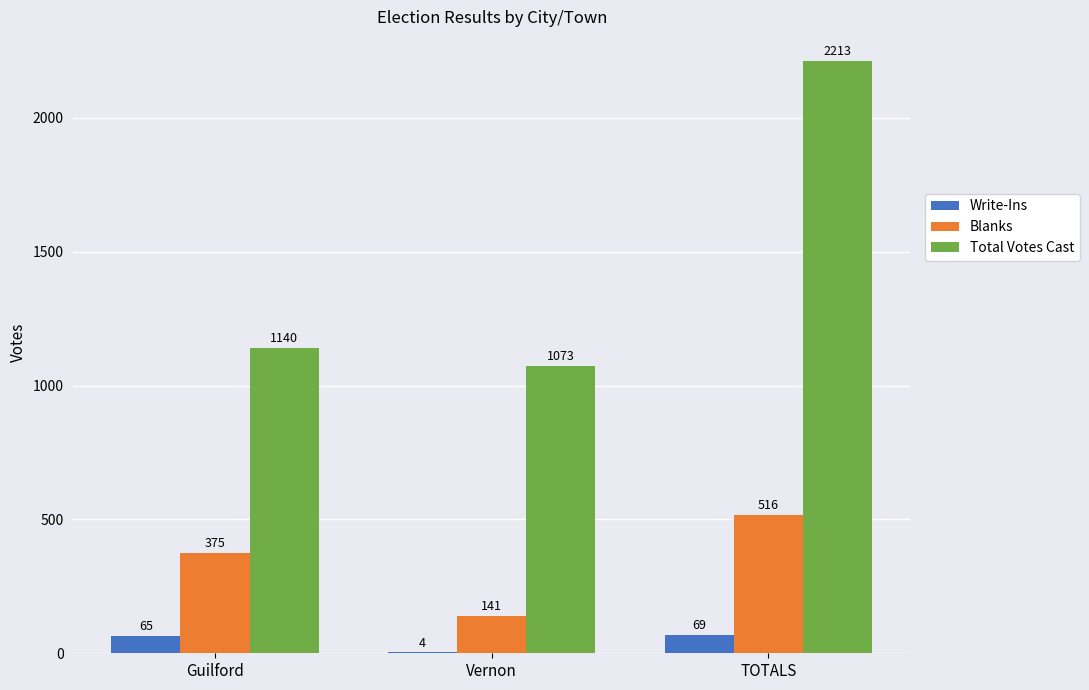

Count the number of categories in the chart.

3